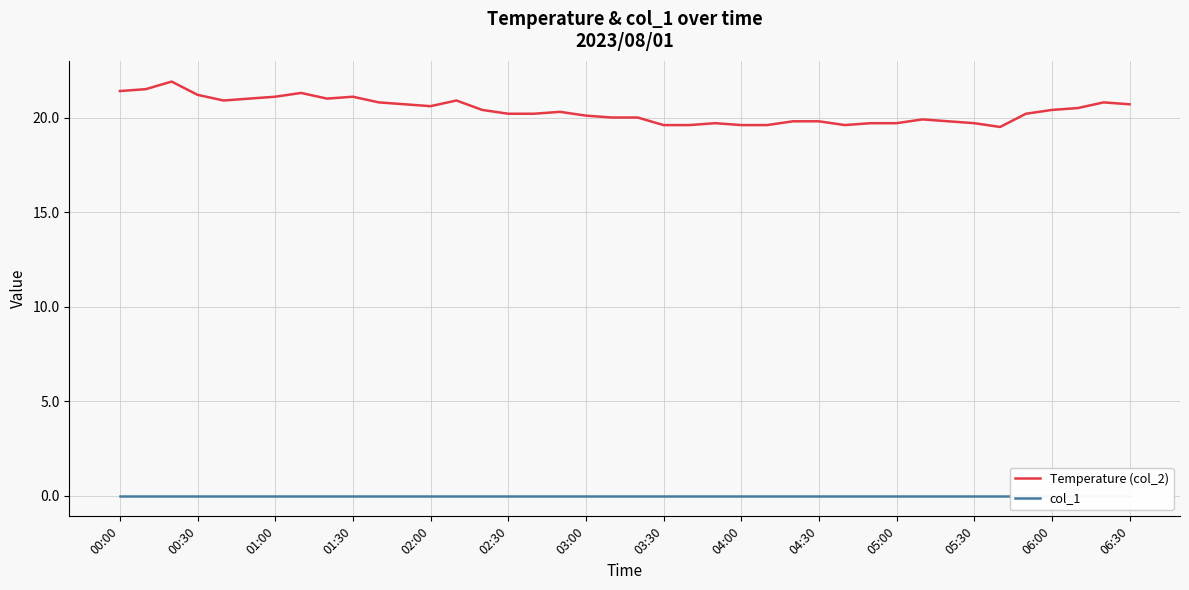

What is the maximum value for Temperature (col_2)?

21.9